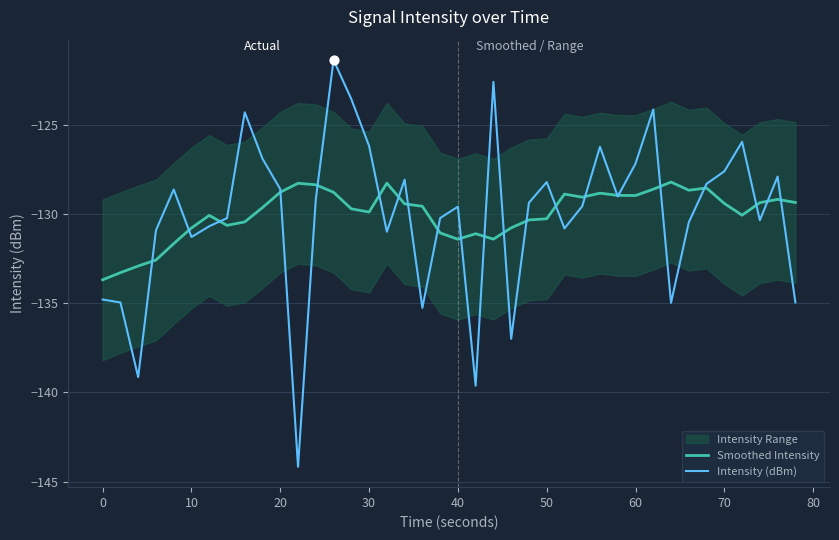

At how many categories does at least one series exceed -133?

38